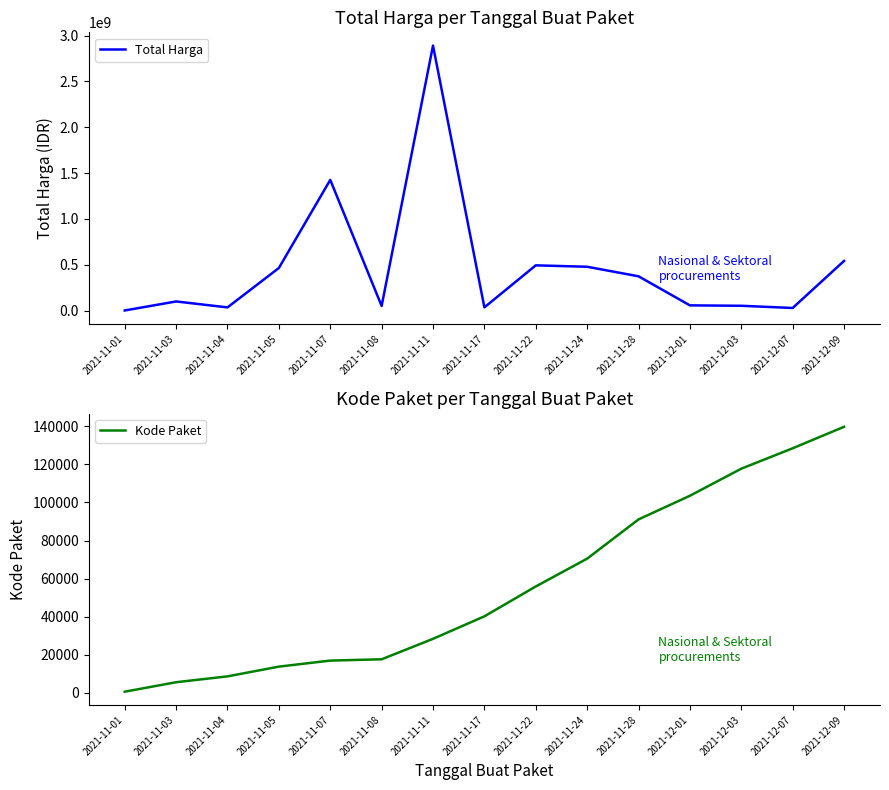

Where is the first local minimum for Total Harga?

2021-11-04